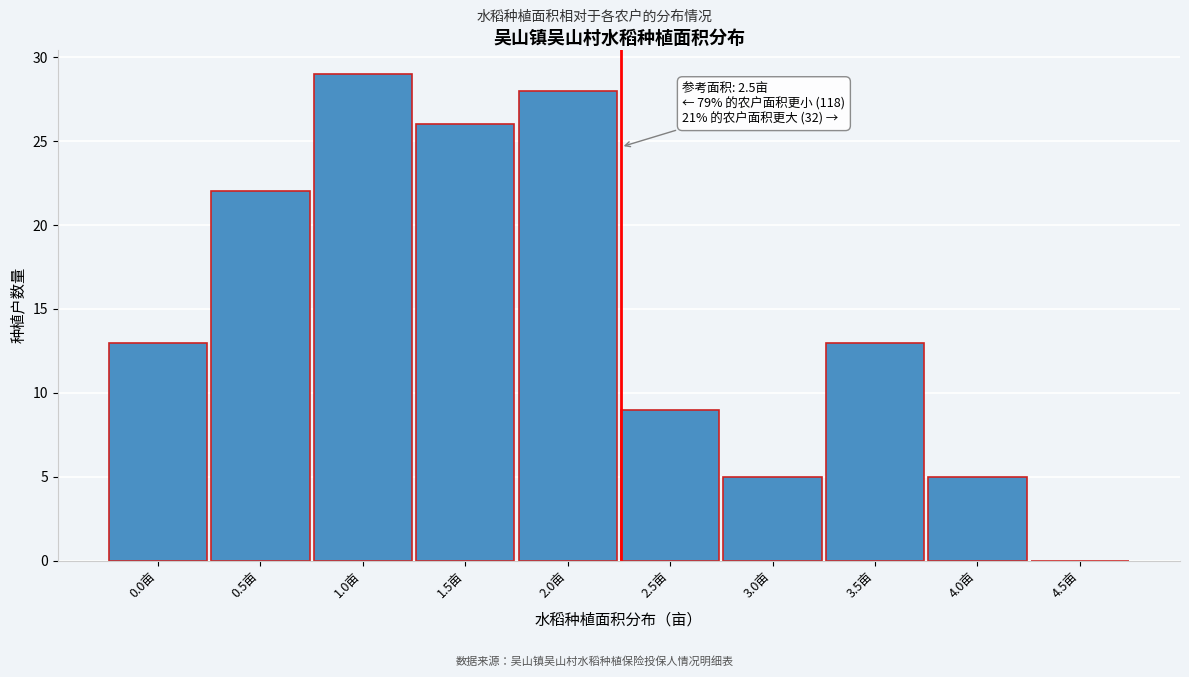

Reading left to right, what are all the values shown in this chart?

0.0亩=13	0.5亩=22	1.0亩=29	1.5亩=26	2.0亩=28	2.5亩=9	3.0亩=5	3.5亩=13	4.0亩=5	4.5亩=0